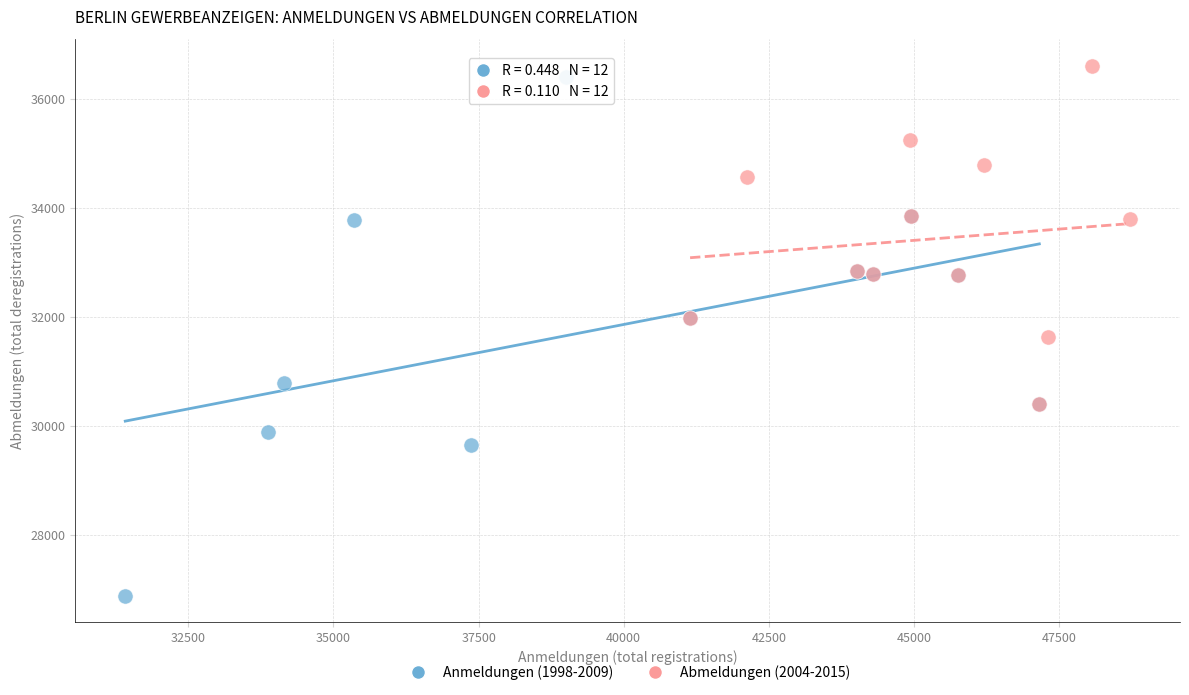

Which series contains the lowest Y value?

Anmeldungen (1998-2009)